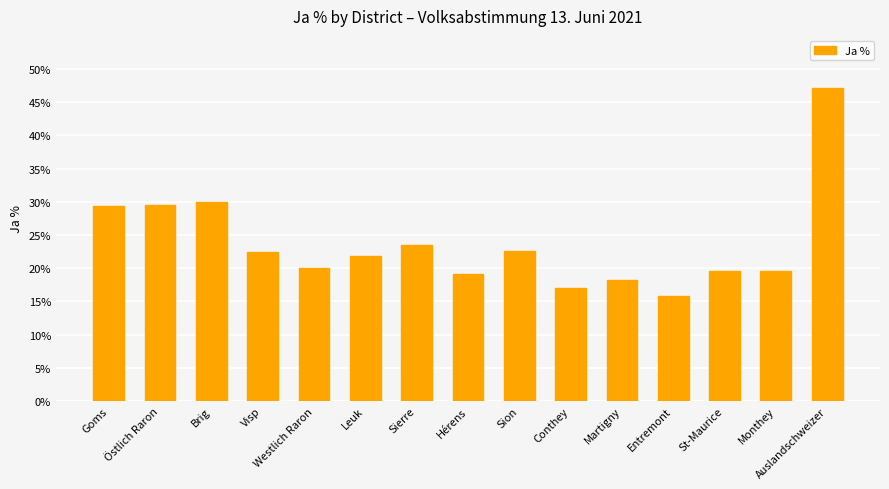

How many bars are there in total?

15